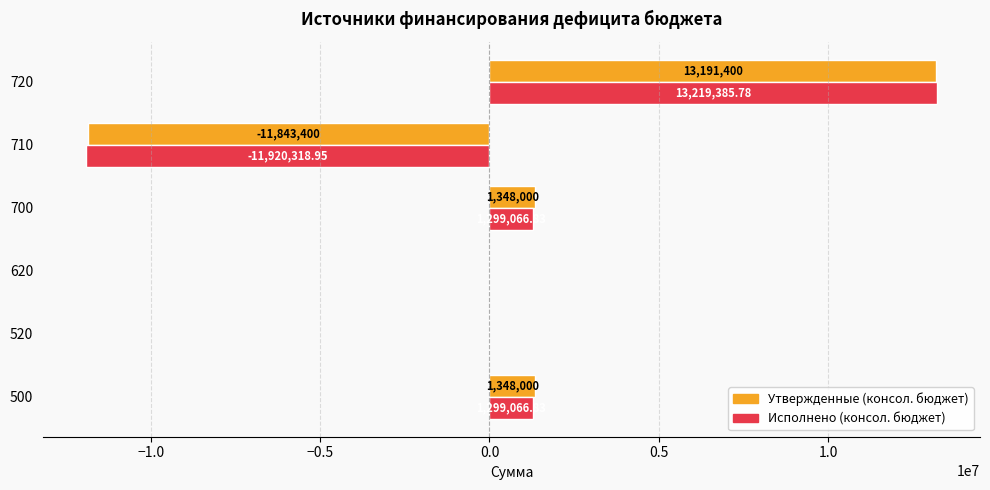

Between 500 and 620, which series saw the biggest shift?

Утвержденные (консол. бюджет)